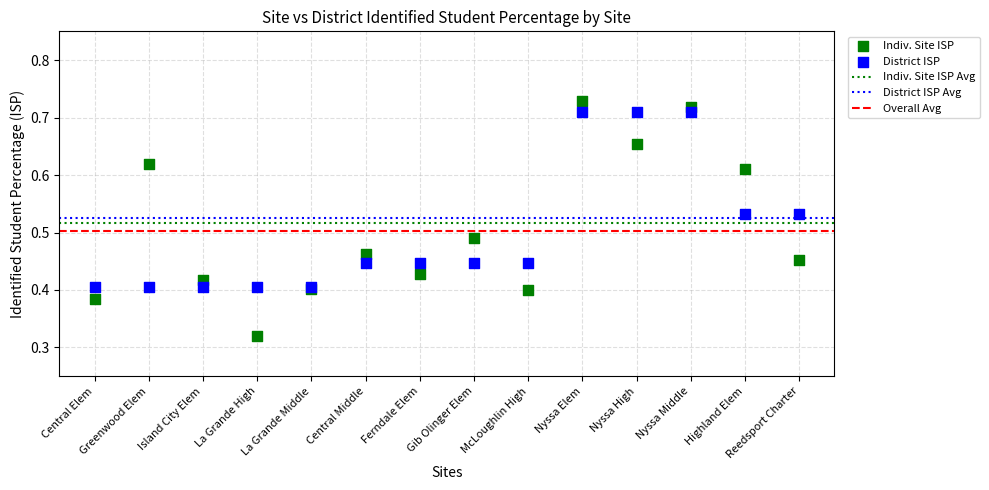

Which series contains the lowest Y value?

Indiv. Site ISP